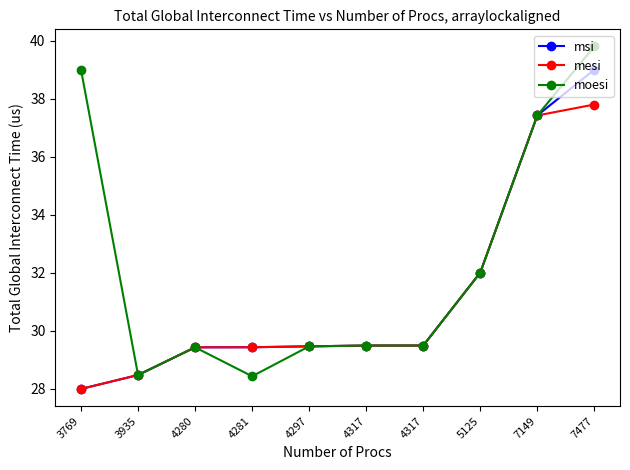

The mesi series shows 29.5 at 4317. True or false?

True